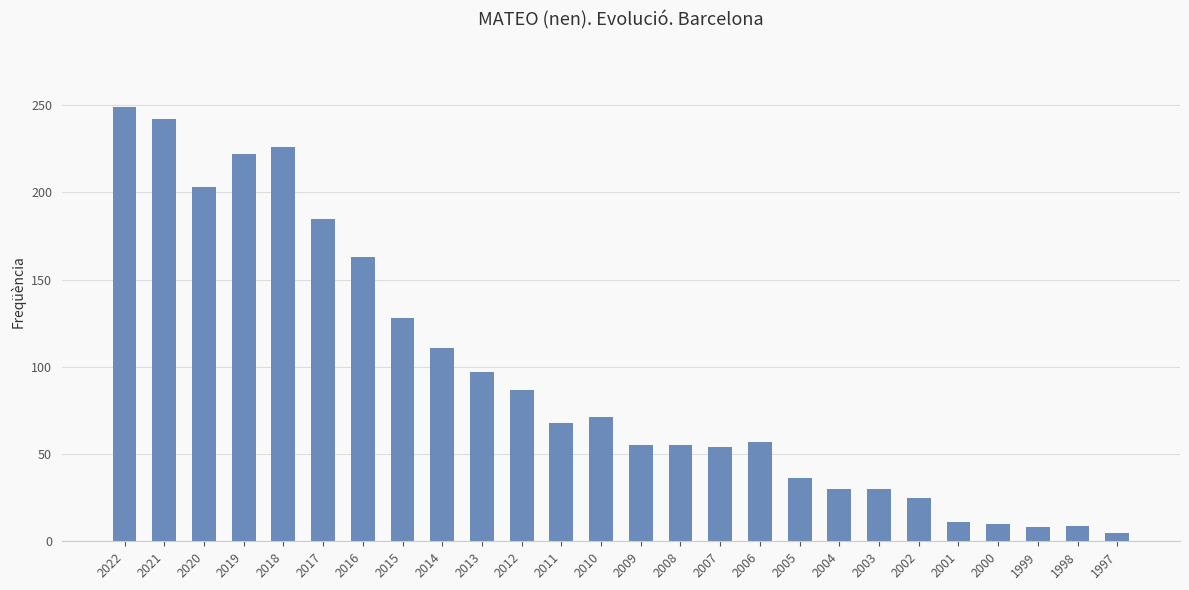

How many data points does each series have?

26